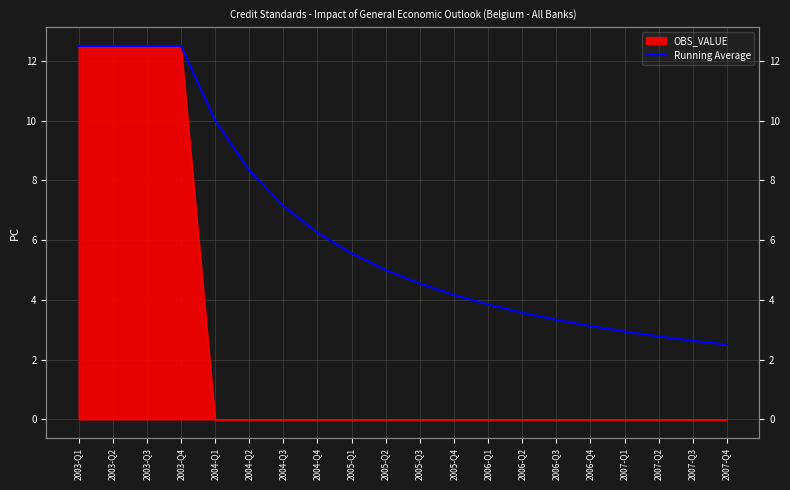

What is the ratio of the value at 2005-Q3 to the value at 2003-Q2?

0.4